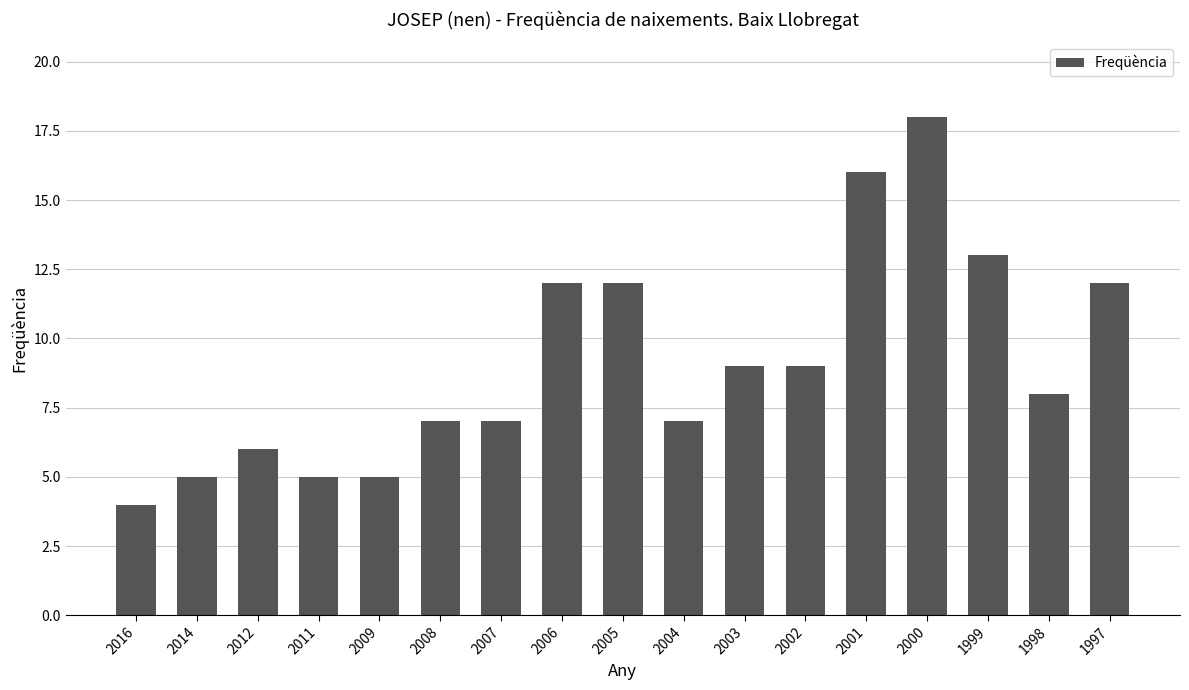

What is the value of the 5th bar from the left?

5